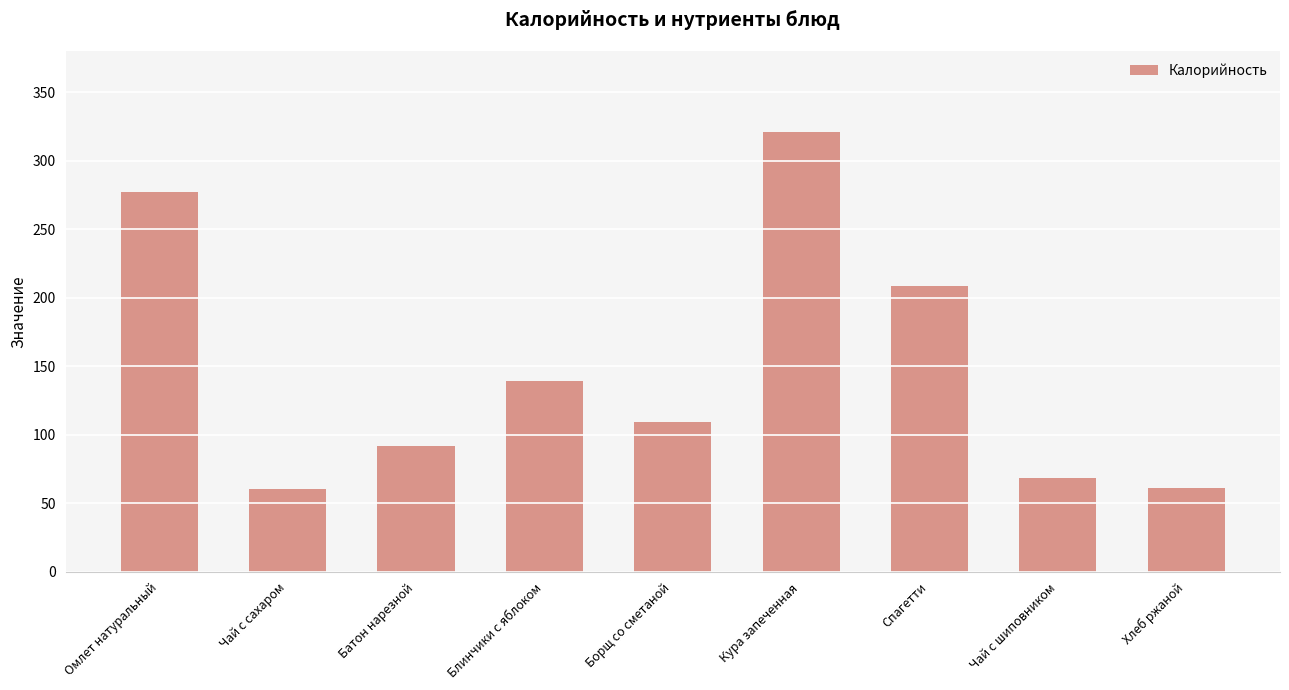

Where is the data nearest to the value 190?

Спагетти